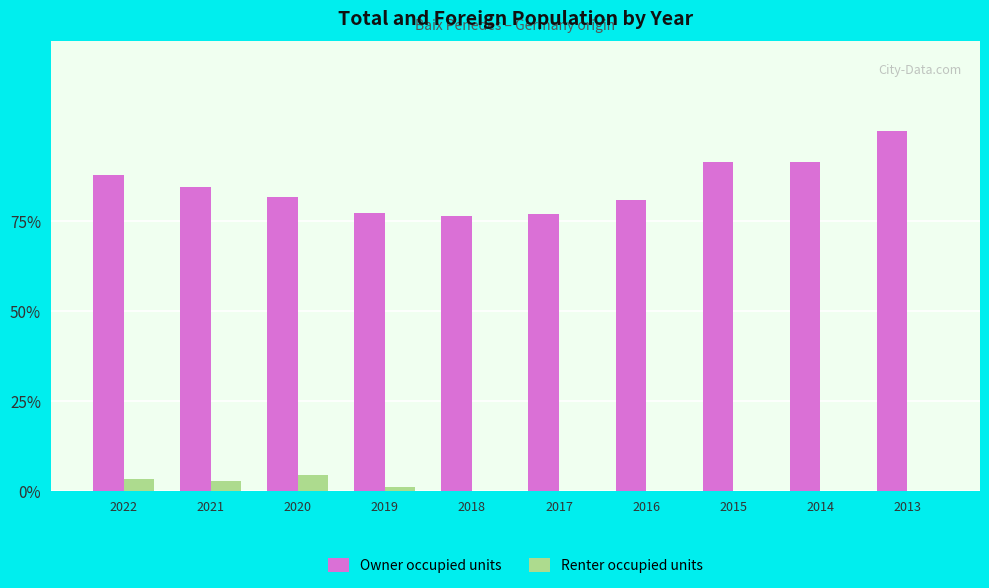

What are all the series names shown in the legend?

Owner occupied units, Renter occupied units